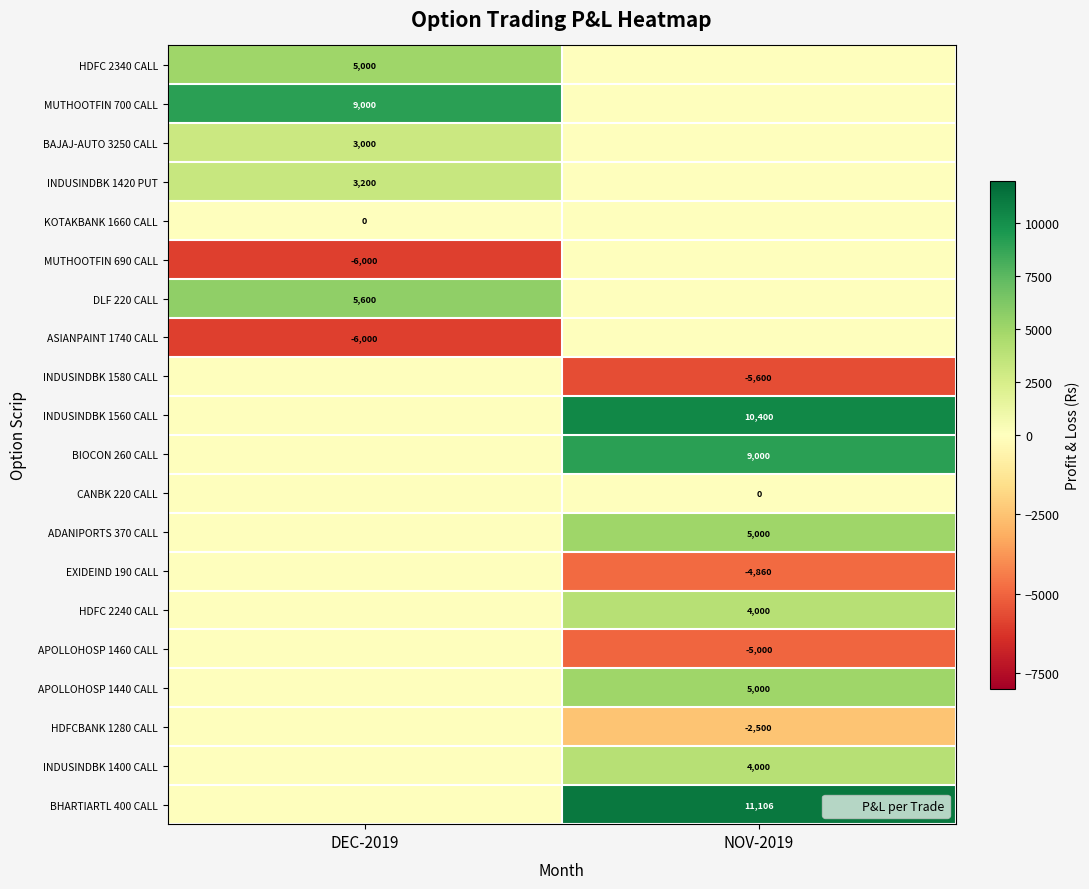

At DEC-2019, list the series in order from smallest to largest.

MUTHOOTFIN 690 CALL, ASIANPAINT 1740 CALL, KOTAKBANK 1660 CALL, INDUSINDBK 1580 CALL, INDUSINDBK 1560 CALL, BIOCON 260 CALL, CANBK 220 CALL, ADANIPORTS 370 CALL, EXIDEIND 190 CALL, HDFC 2240 CALL, APOLLOHOSP 1460 CALL, APOLLOHOSP 1440 CALL, HDFCBANK 1280 CALL, INDUSINDBK 1400 CALL, BHARTIARTL 400 CALL, BAJAJ-AUTO 3250 CALL, INDUSINDBK 1420 PUT, HDFC 2340 CALL, DLF 220 CALL, MUTHOOTFIN 700 CALL